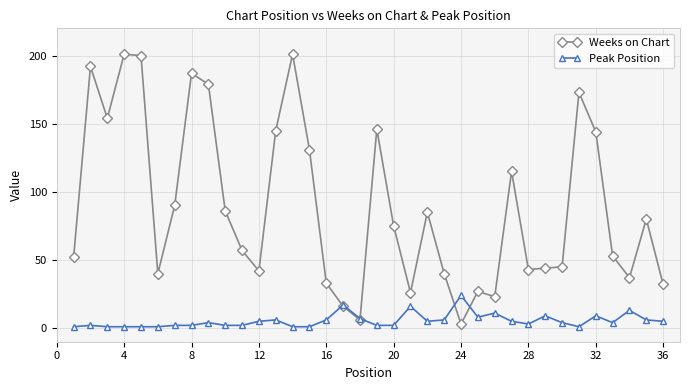

True or false: Peak Position has more than 2 interior local peaks.

True